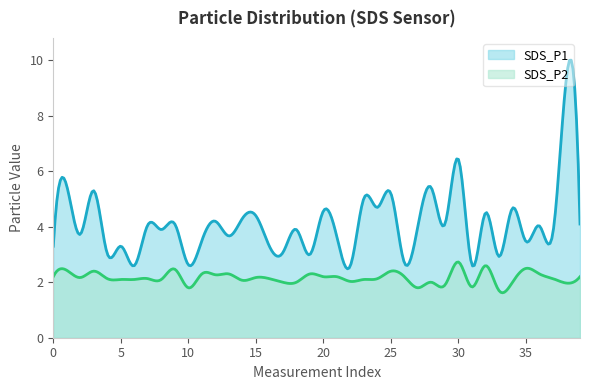

What are all the series names shown in the legend?

SDS_P1, SDS_P2